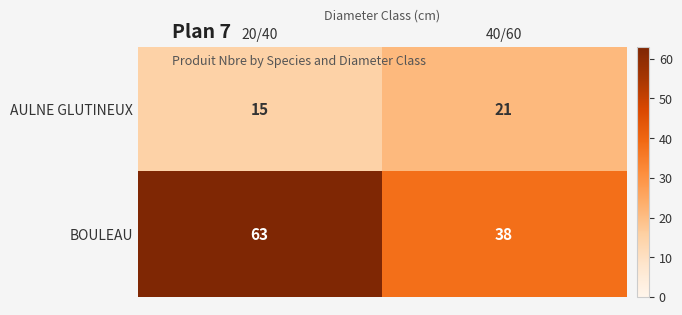

At which category is the sum across all series the highest?

20/40